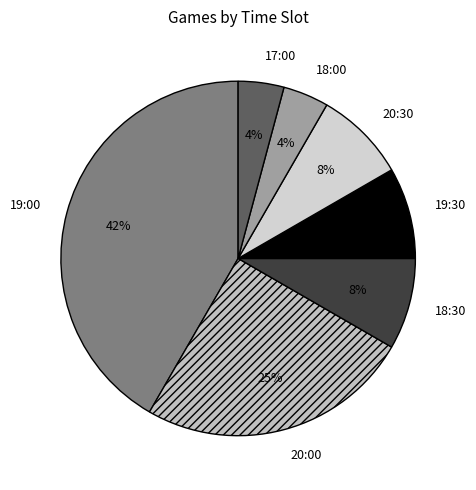

Is there any slice that represents more than half of the pie?

No